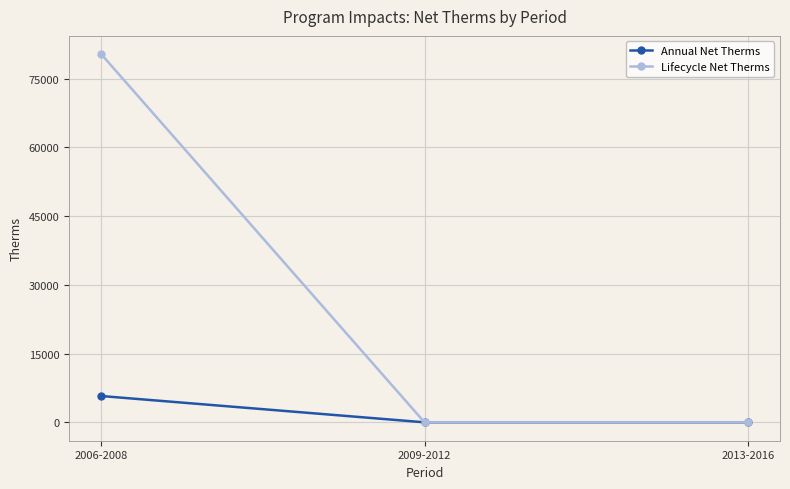

The Annual Net Therms series shows -3617.0 at 2013-2016. True or false?

False